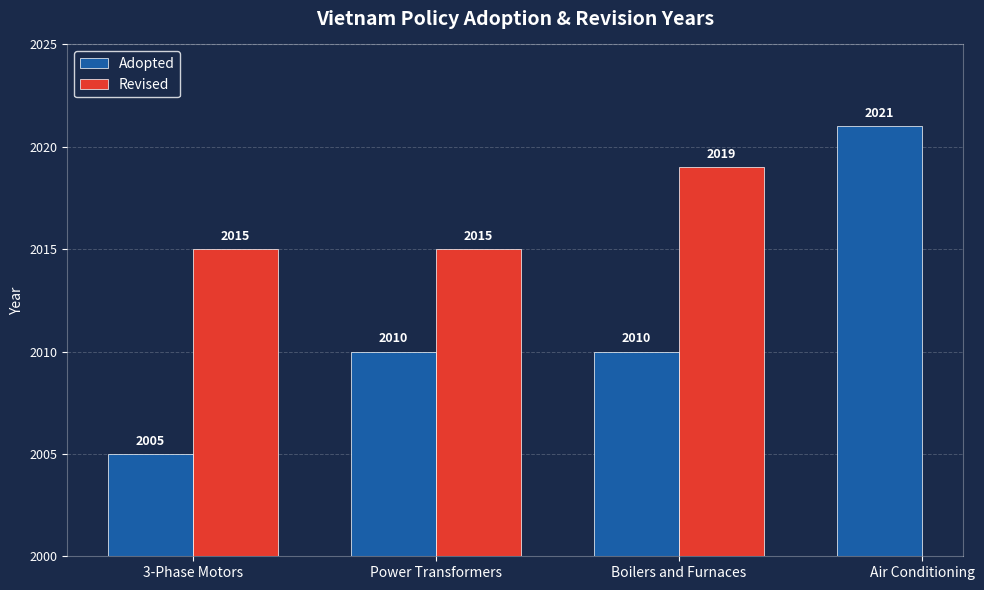

Does the chart contain stacked bars?

No